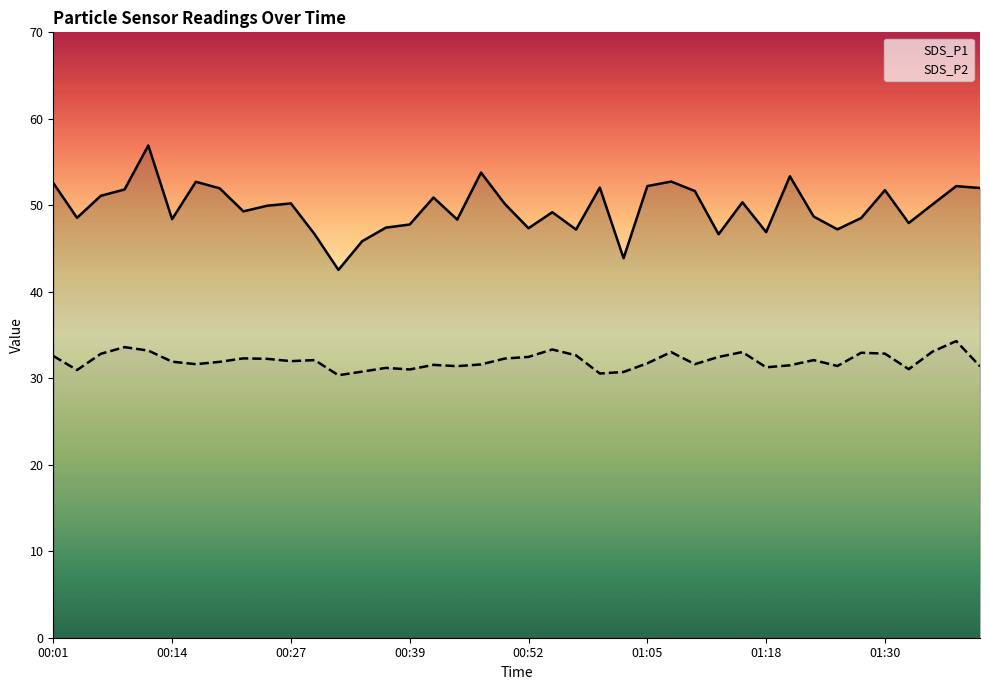

List the series in order of their peak value, highest first.

SDS_P1, SDS_P2